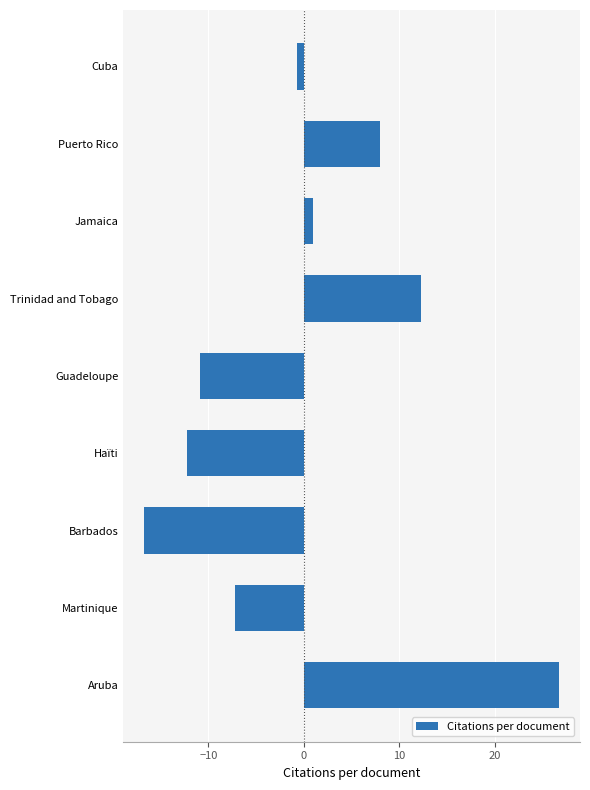

Where is the data nearest to the value 4?

Jamaica